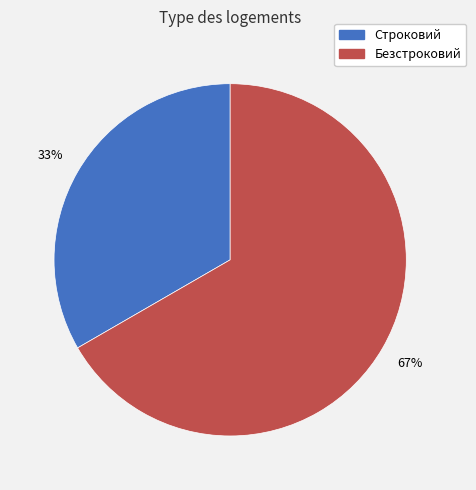

Rank the categories by value from highest to lowest.

Безстроковий, Строковий